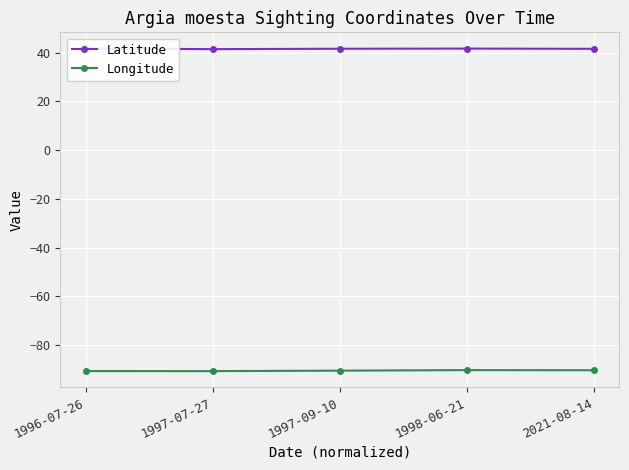

Between 1997-07-27 and 2021-08-14, which series saw the biggest shift?

Longitude